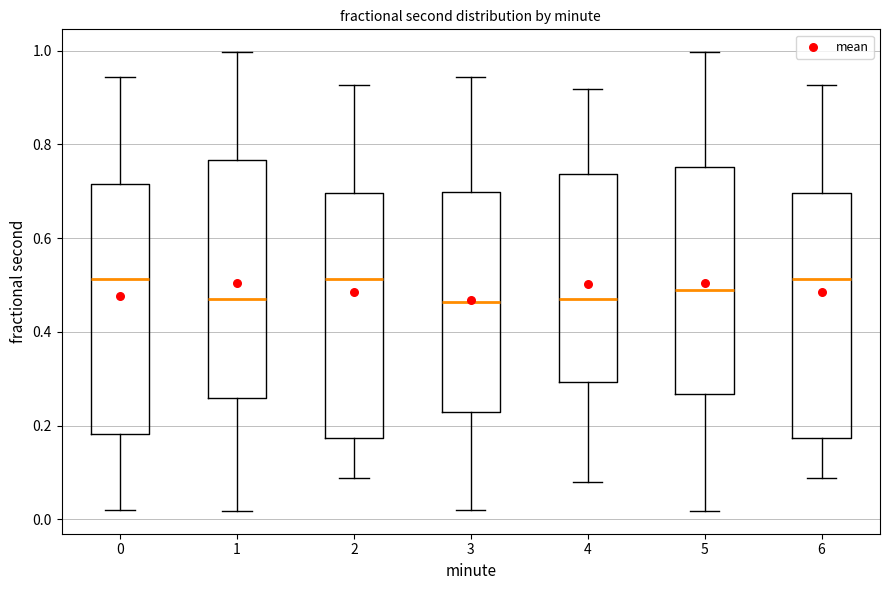

Reading left to right, transcribe this box plot: for each box, give where its median line is, the range the box spans, and where its two whiskers end, as read against the y-axis. The values are not printed on the chart, so give them approximately, as read against the axis.

0: median 0.52, box 0.18 to 0.72, whiskers 0.02 to 0.94
1: median 0.46, box 0.26 to 0.76, whiskers 0.02 to 1.00
2: median 0.52, box 0.18 to 0.70, whiskers 0.08 to 0.92
3: median 0.46, box 0.22 to 0.70, whiskers 0.02 to 0.94
4: median 0.46, box 0.30 to 0.74, whiskers 0.08 to 0.92
5: median 0.50, box 0.26 to 0.76, whiskers 0.02 to 1.00
6: median 0.52, box 0.18 to 0.70, whiskers 0.08 to 0.92